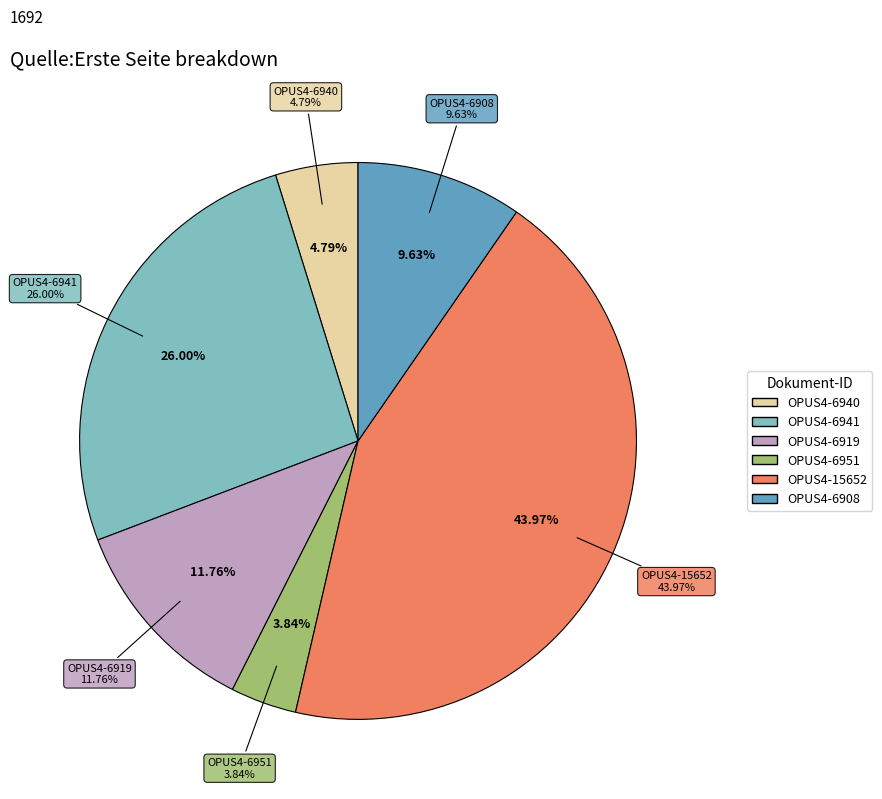

Combined, what portion of the pie is OPUS4-6908 and OPUS4-6919?

21.4%